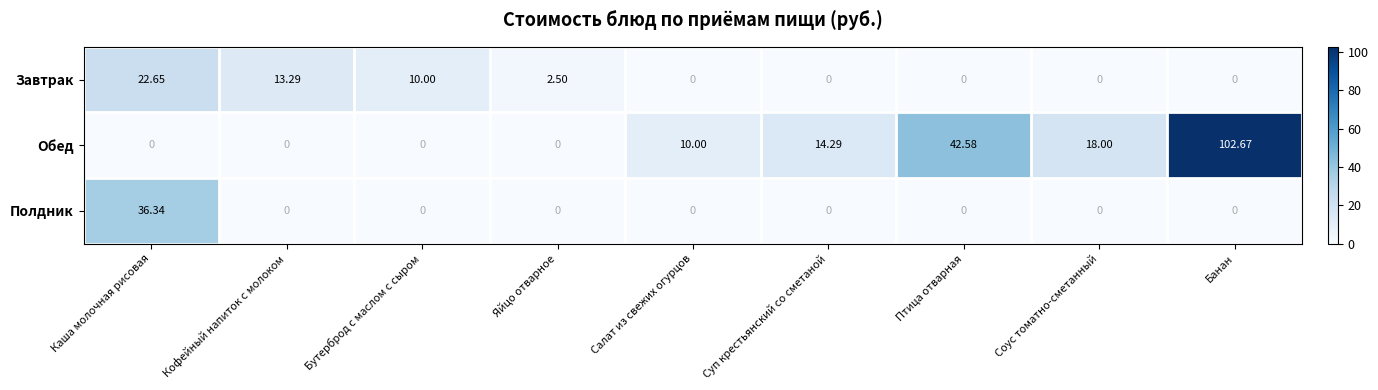

Which series has the largest range (max minus min)?

Обед